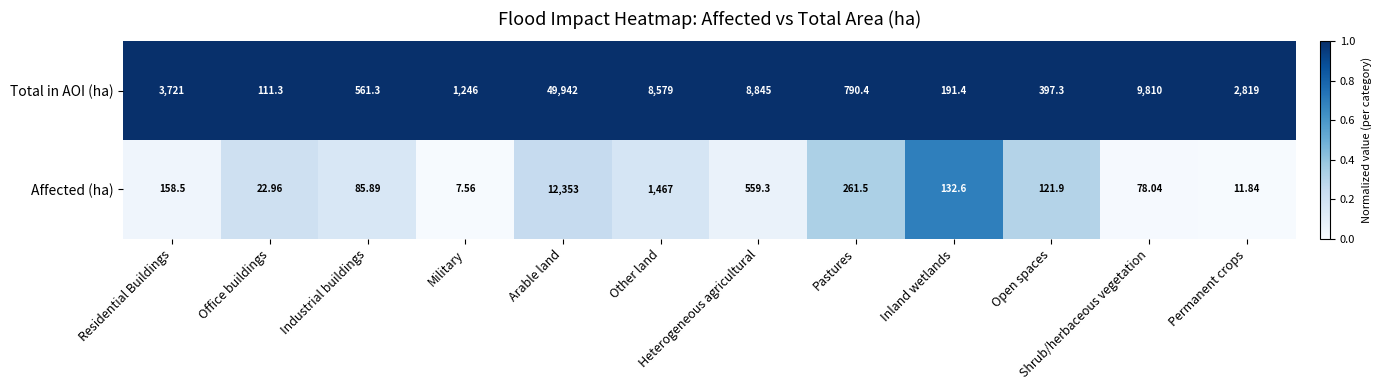

Which series has the largest total across all categories?

Total in AOI (ha)